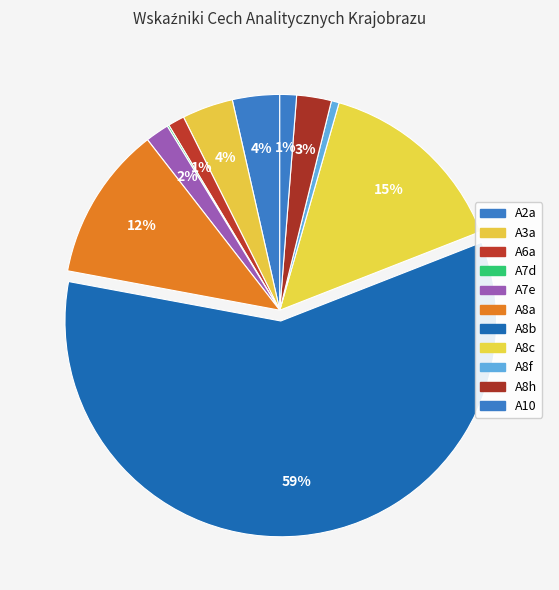

To the nearest percent, what portion does A8f represent?

1%